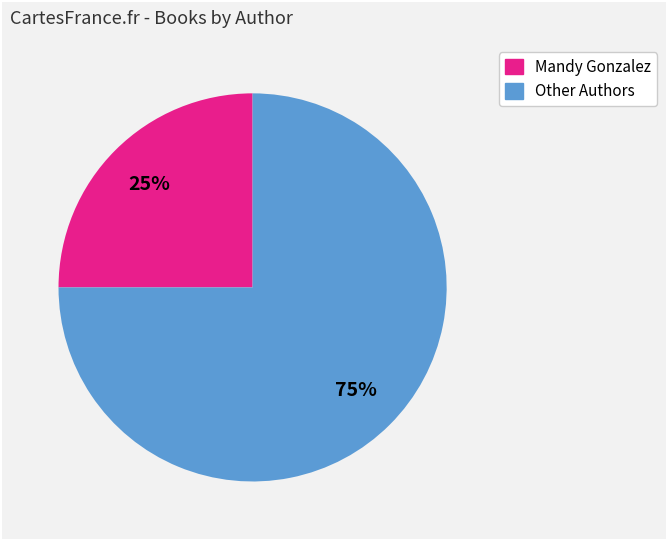

To the nearest percent, what is the average slice percentage?

50%